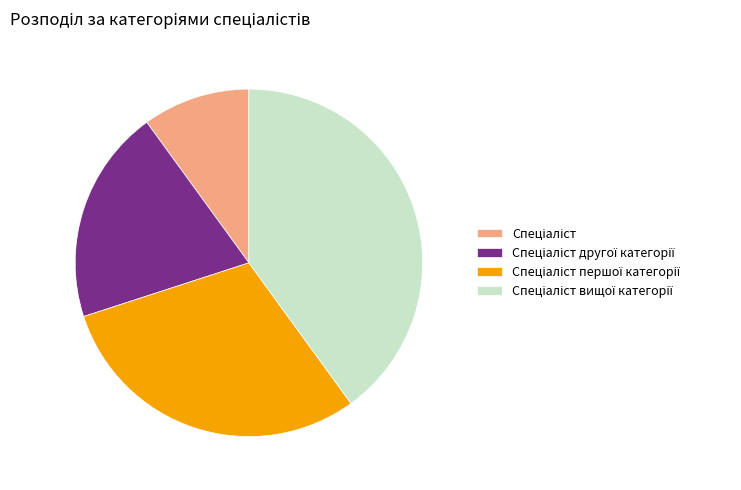

Does any single category account for the majority?

No